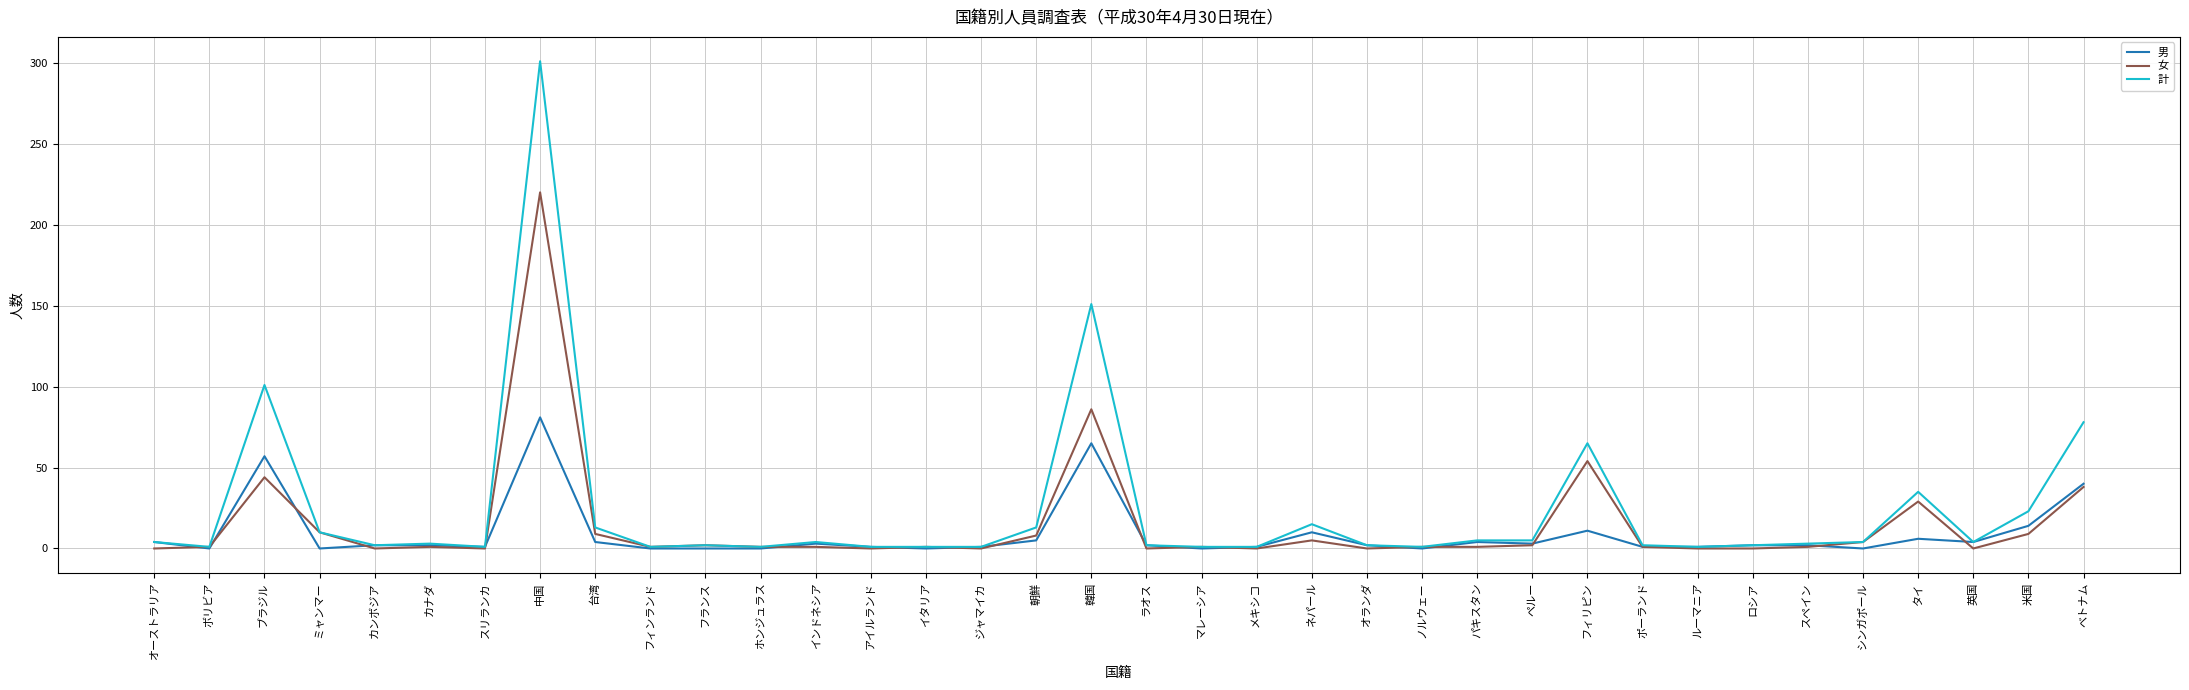

What is the maximum value shown in the chart?

301